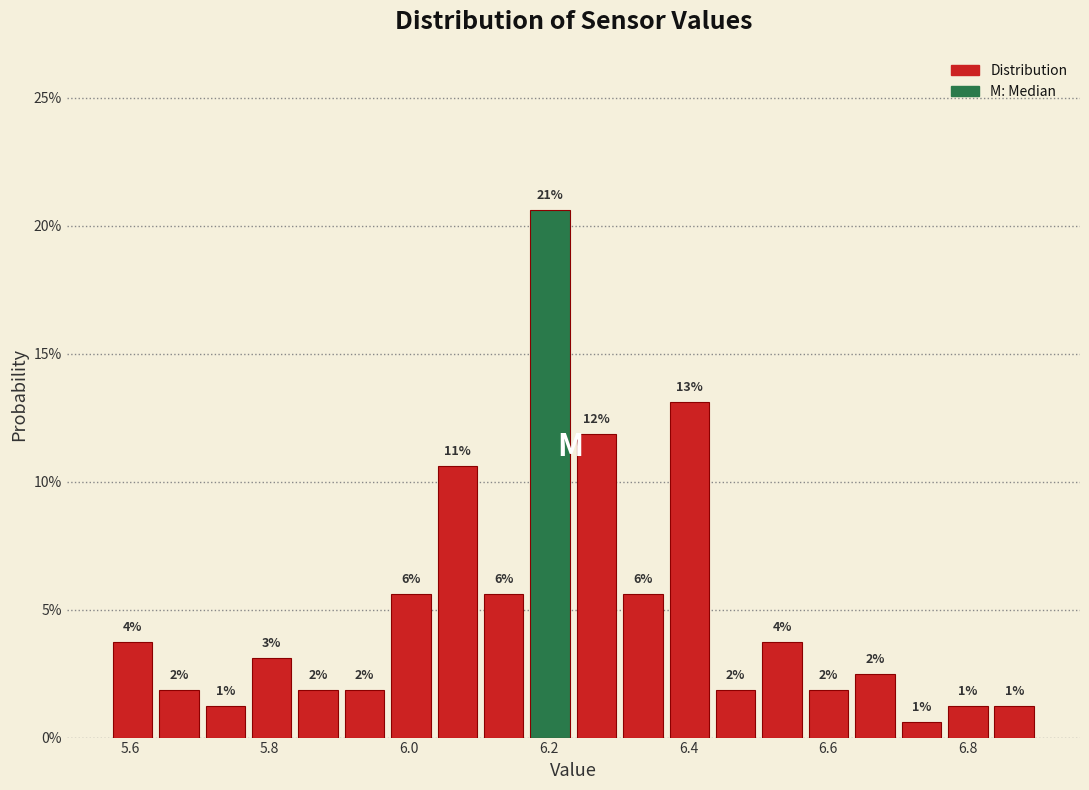

Around what value on the x-axis is the tallest bar? Give the approximate position of its centre, as read against the axis.

6.20